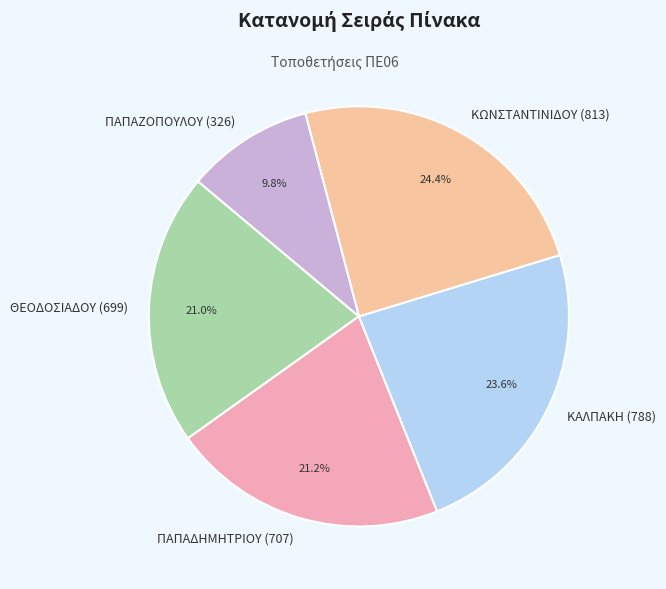

Combined, do ΠΑΠΑΔΗΜΗΤΡΙΟΥ (707) and ΚΑΛΠΑΚΗ (788) account for over 50%?

No